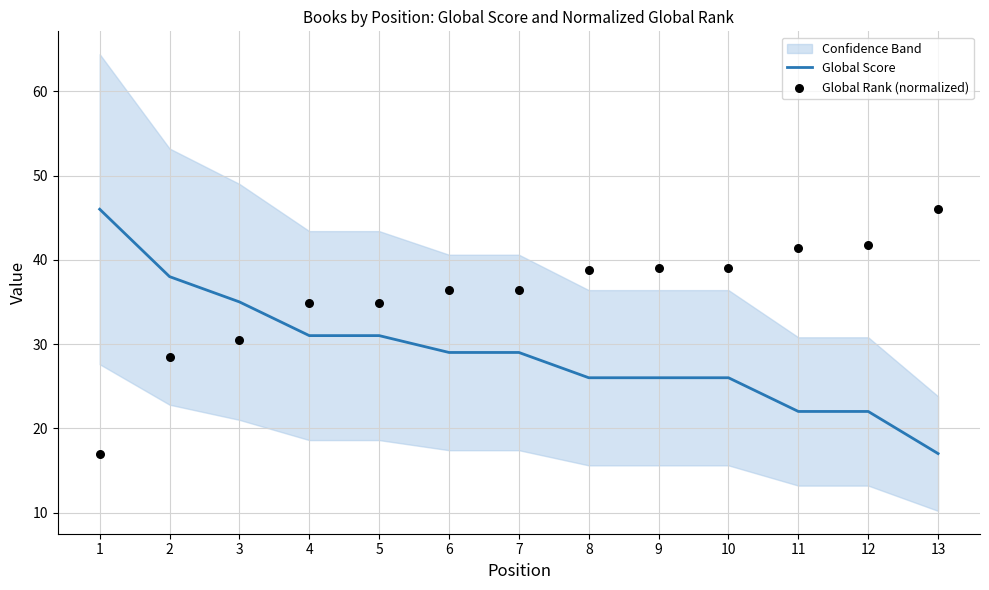

What is the total value across all series at 10?

65.0